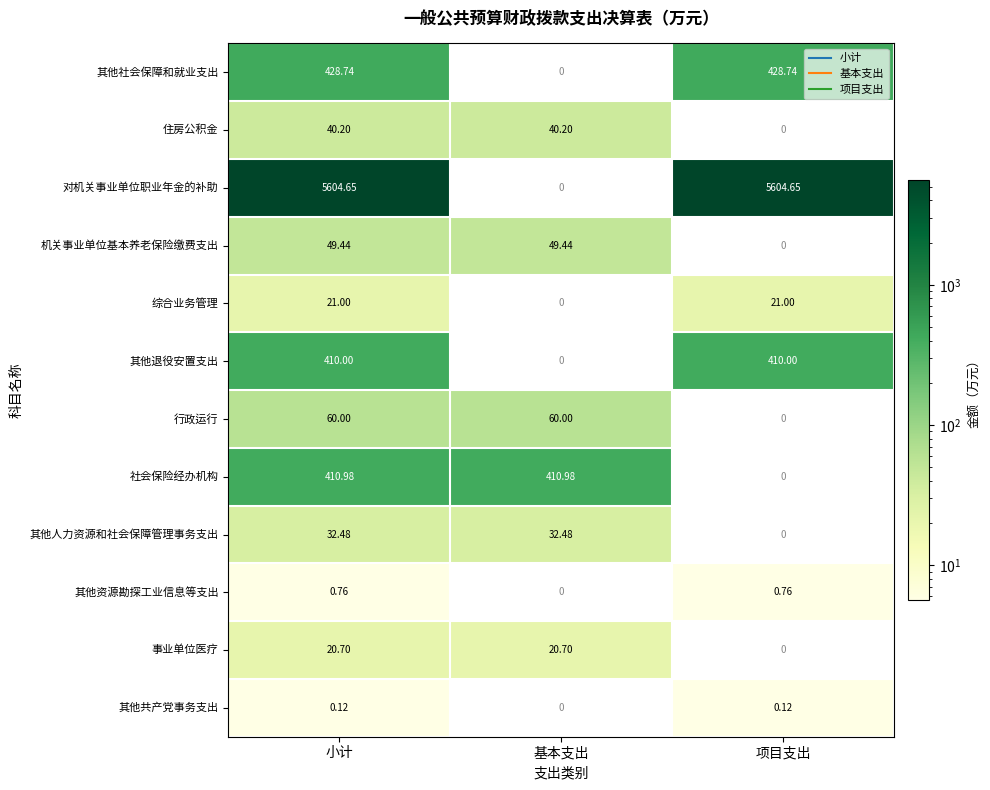

Rank the series at 小计 from lowest to highest value.

其他共产党事务支出, 其他资源勘探工业信息等支出, 事业单位医疗, 综合业务管理, 其他人力资源和社会保障管理事务支出, 住房公积金, 机关事业单位基本养老保险缴费支出, 行政运行, 其他退役安置支出, 社会保险经办机构, 其他社会保障和就业支出, 对机关事业单位职业年金的补助